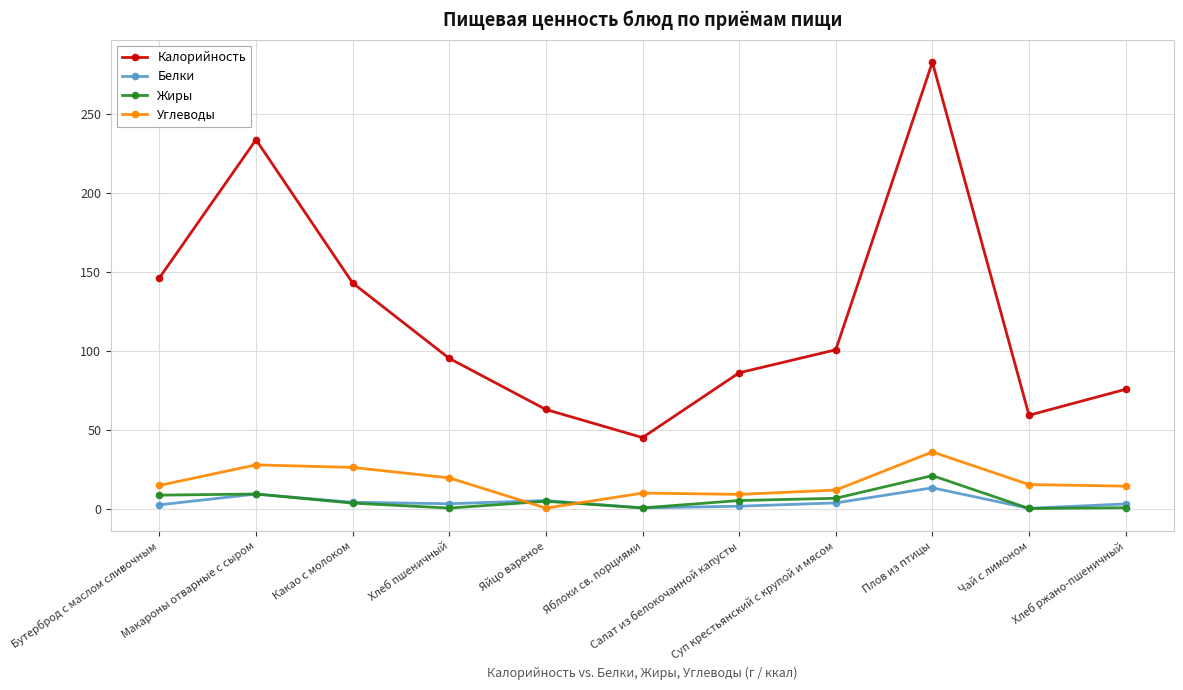

The value of Углеводы at Суп крестьянский с крупой и мясом is 11.7. True or false?

True